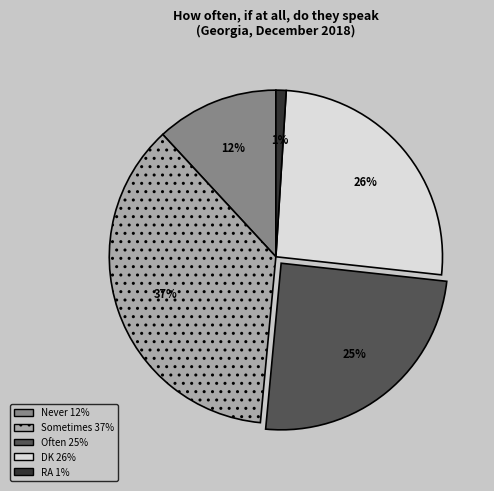

Is Sometimes the majority of the pie?

No